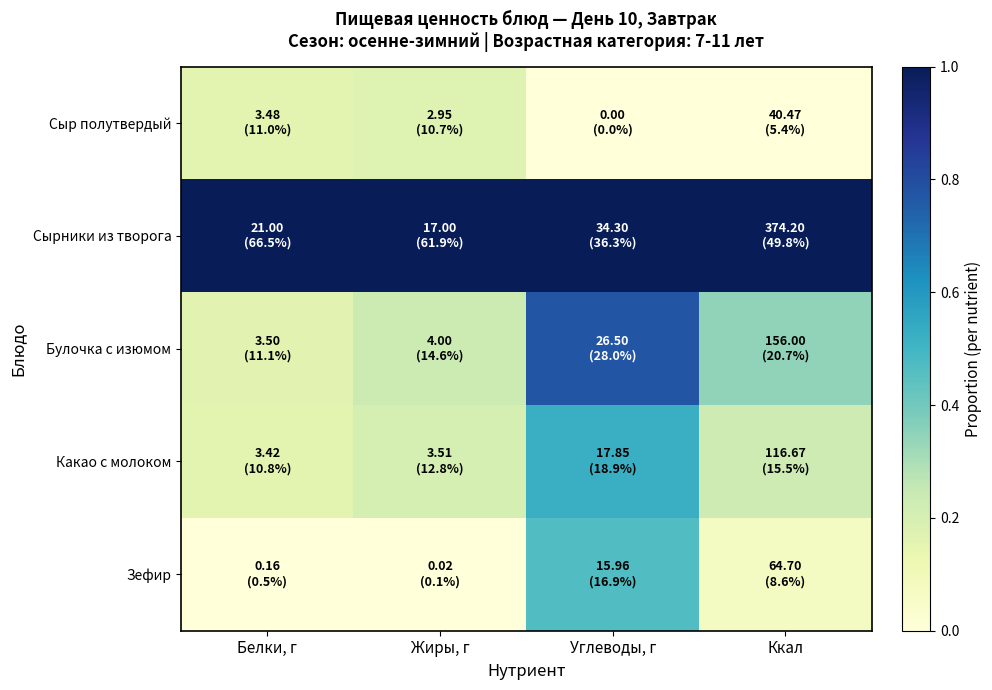

Between Жиры, г and Углеводы, г, which series saw the biggest shift?

Булочка с изюмом